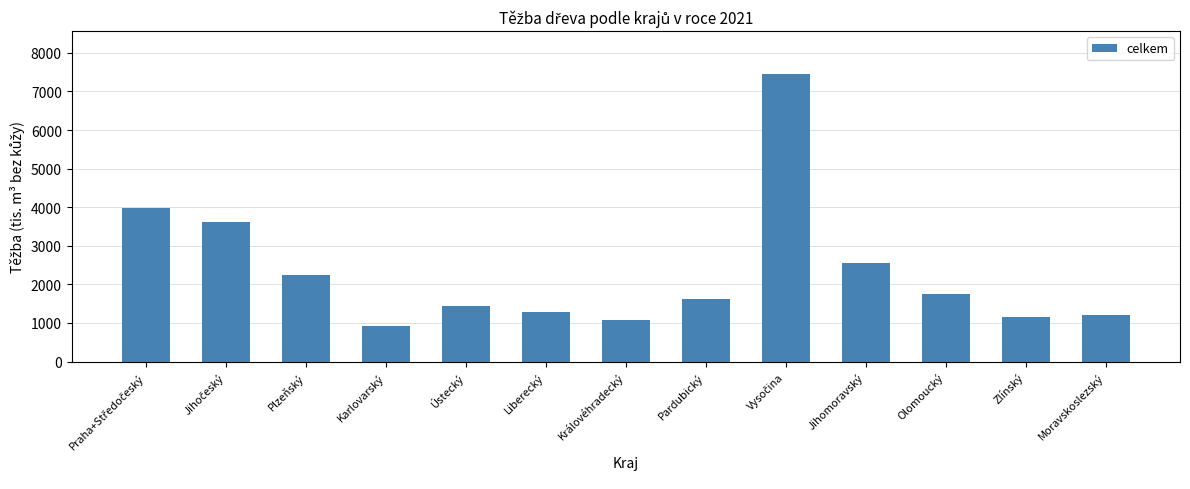

What is the label of the 1st bar from the right?

Moravskoslezský